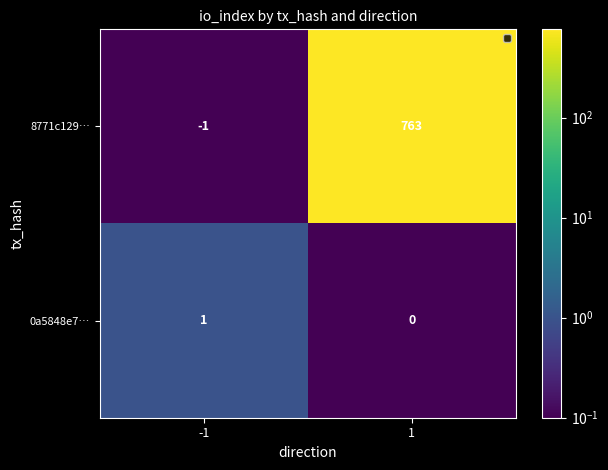

Is it true that 0a5848e7… equals 0 at -1?

False